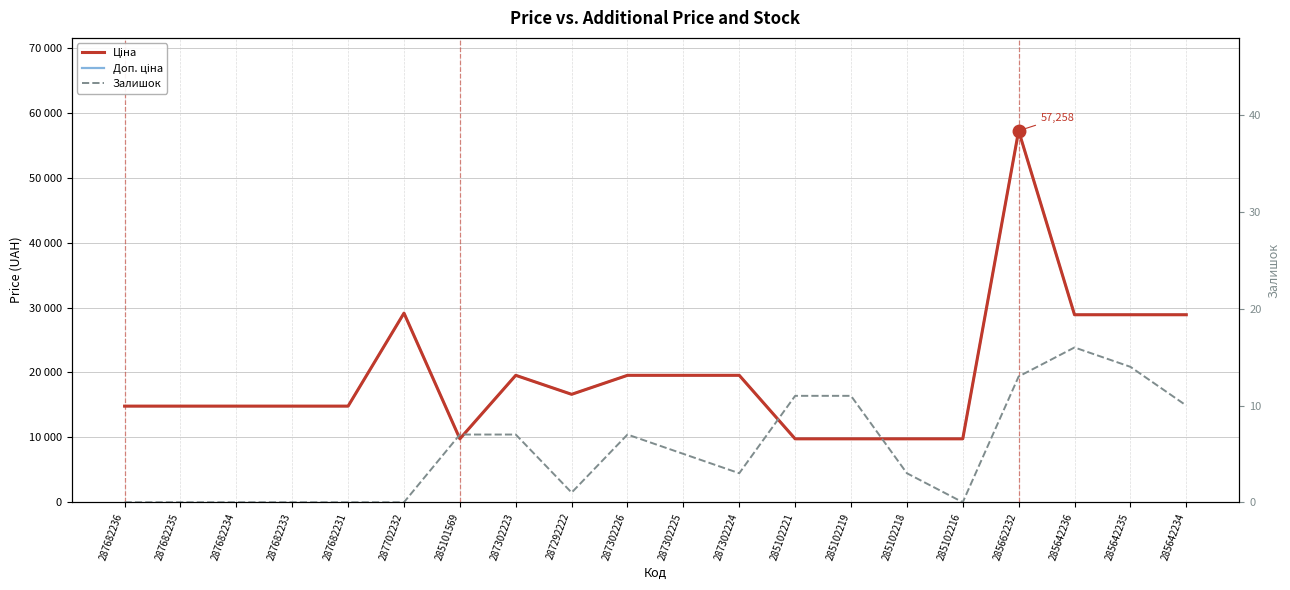

Where is the first local maximum for Ціна?

287702232